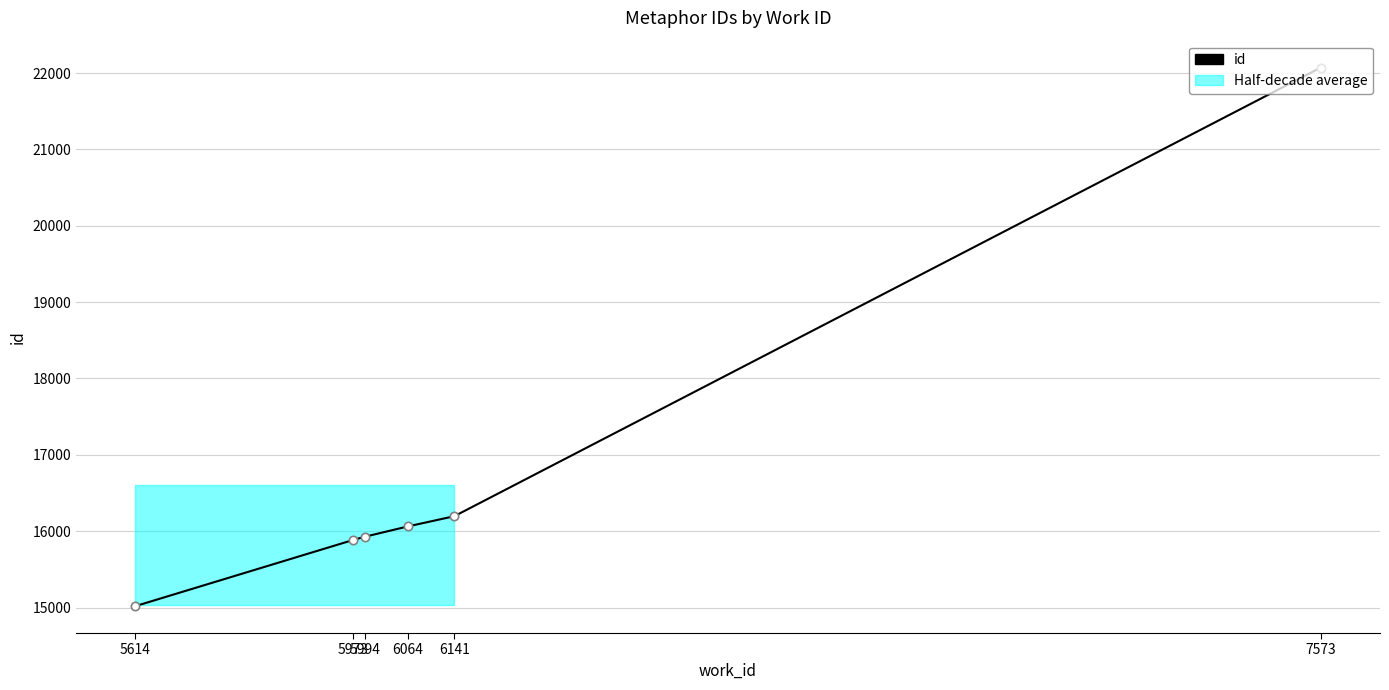

True or false: there are more than 0 points higher than both neighbors.

False